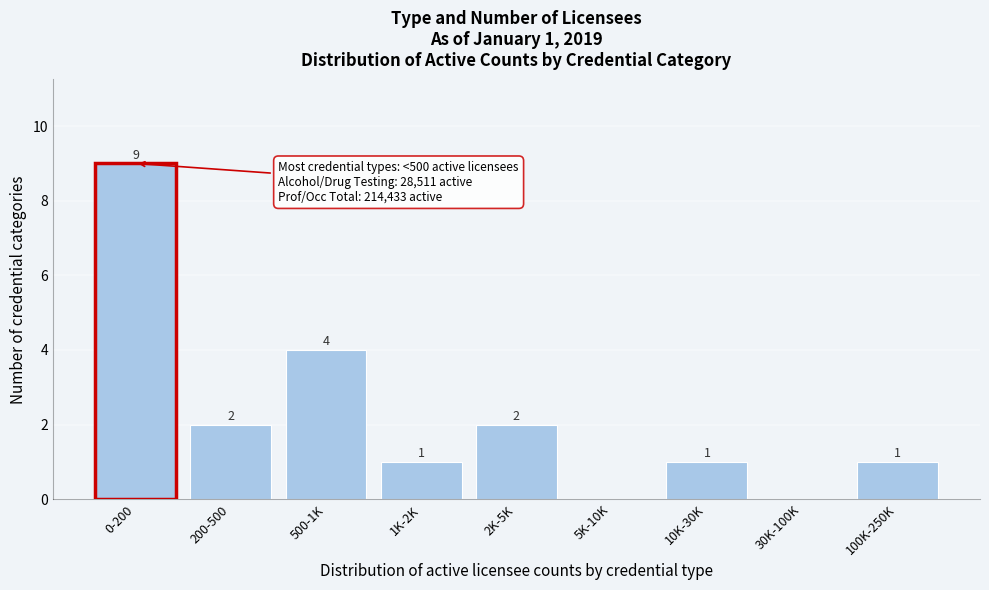

Reading left to right, list all the values displayed in this chart.

0-200=9	200-500=2	500-1K=4	1K-2K=1	2K-5K=2	5K-10K=0	10K-30K=1	30K-100K=0	100K-250K=1